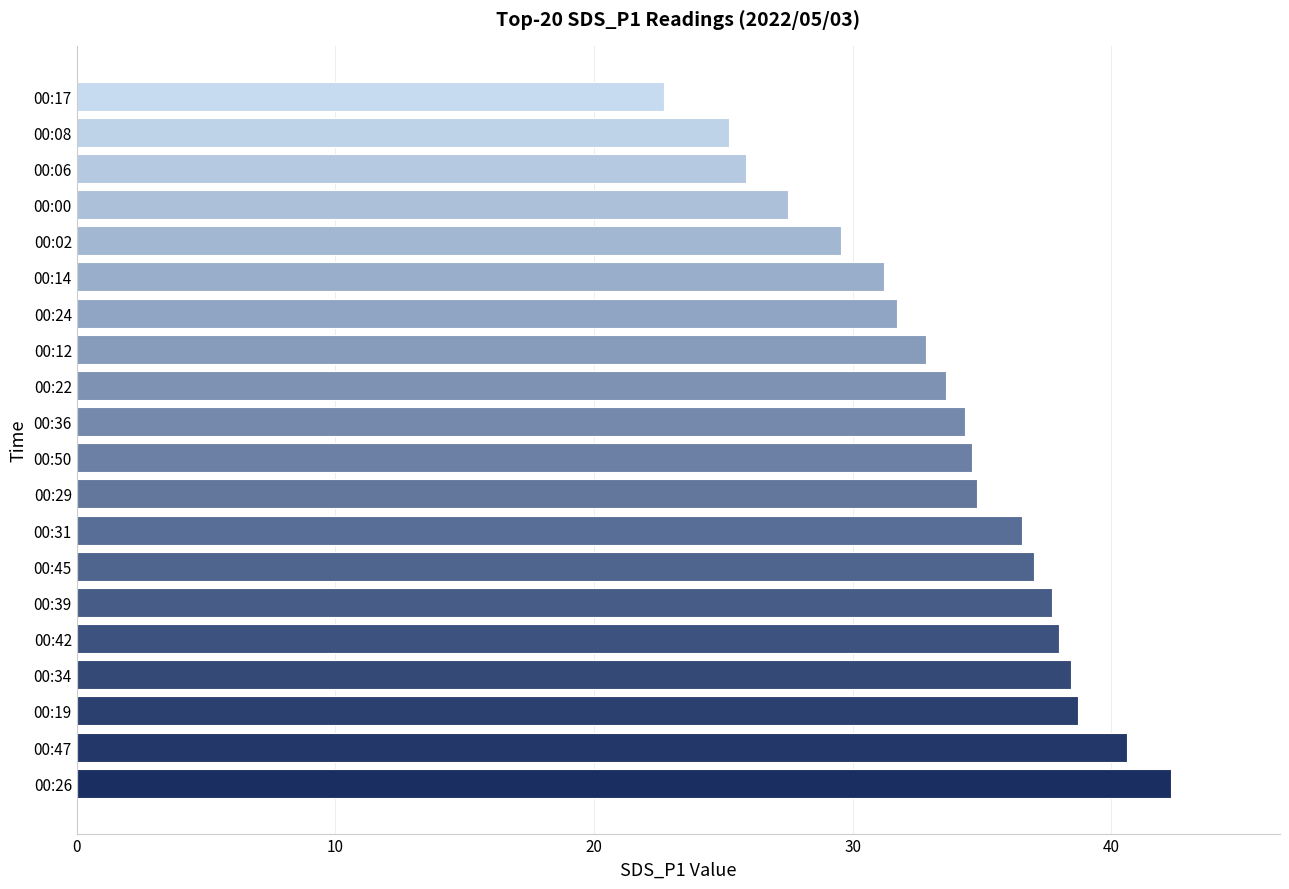

At which label is the value closest to 32?

00:24